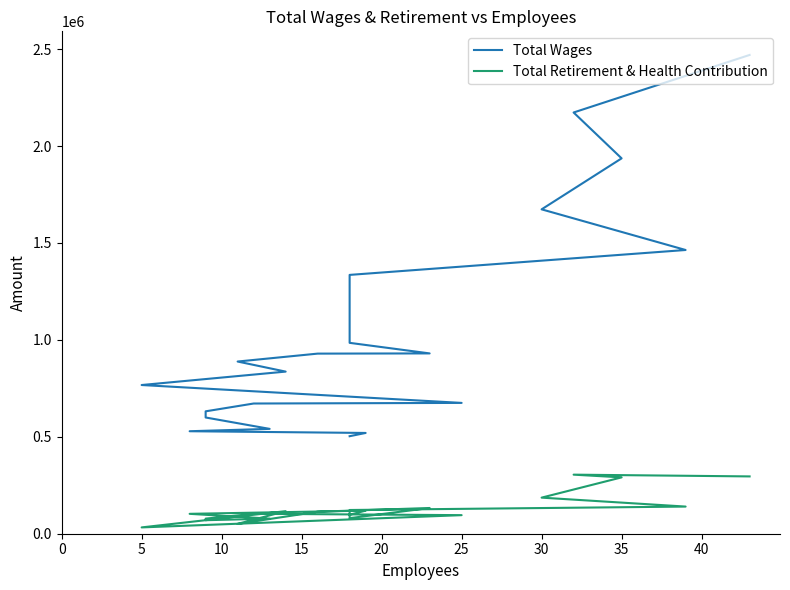

Is this an area chart (filled region under the line)?

No